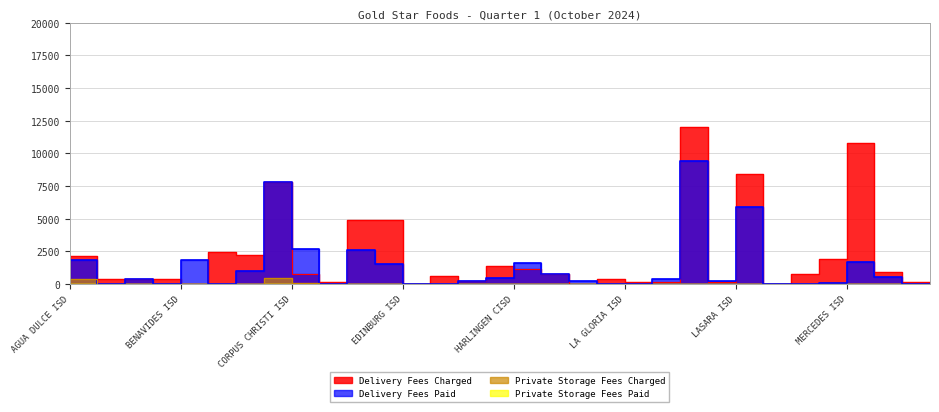

Which series changed the most between BROWNSVILLE ISD and MERCEDES ISD?

Delivery Fees Charged